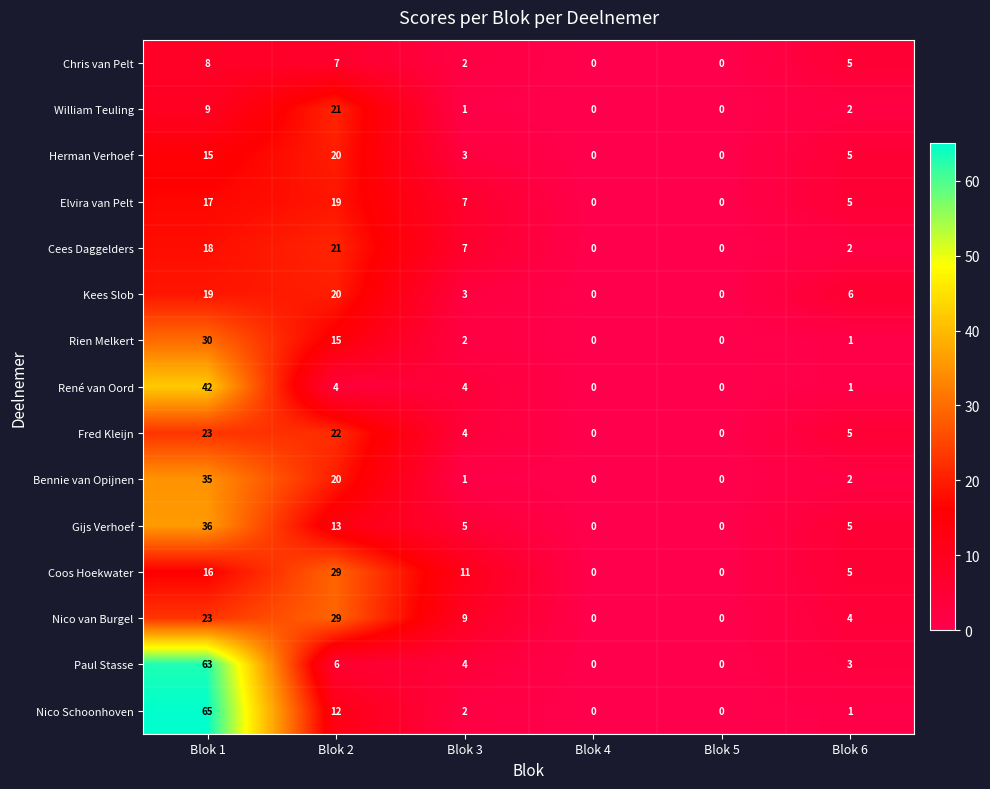

How many Gijs Verhoef values are between 0 and 13?

5